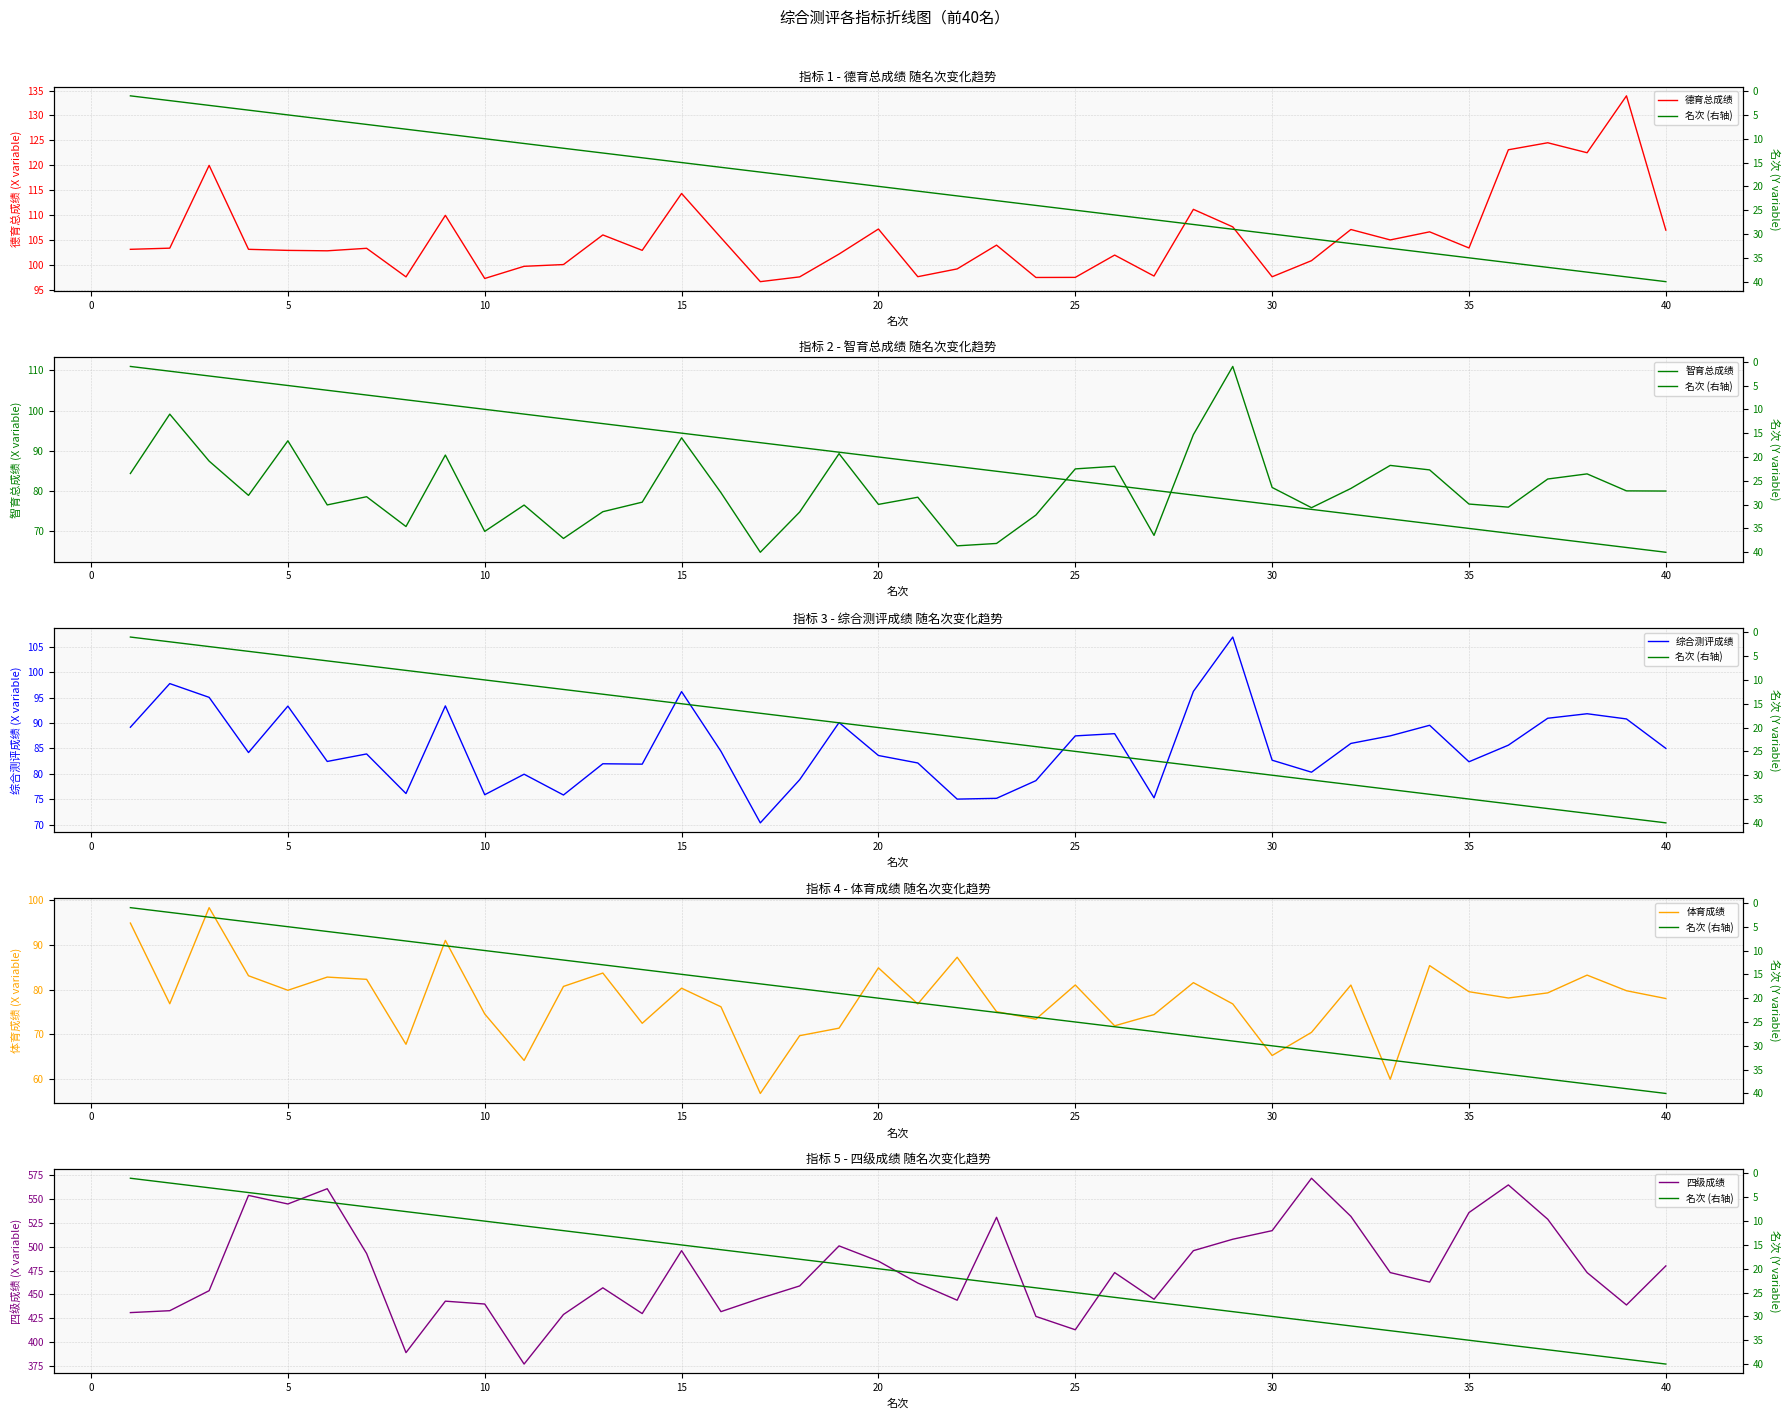

The 综合测评成绩 series shows 93.3 at 5. True or false?

True